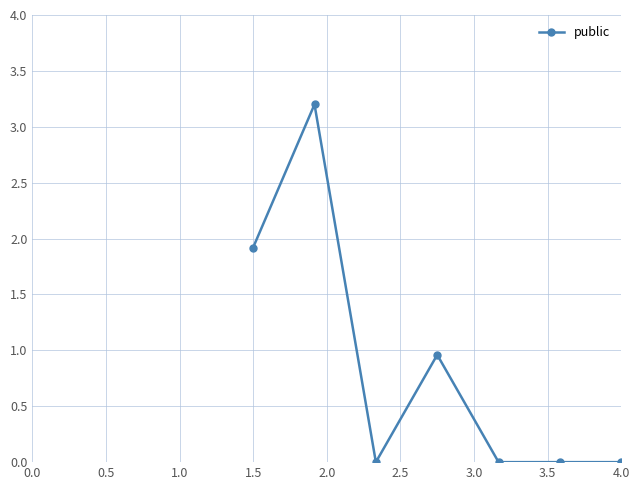

True or false: the data has more than 0 interior local peaks.

True